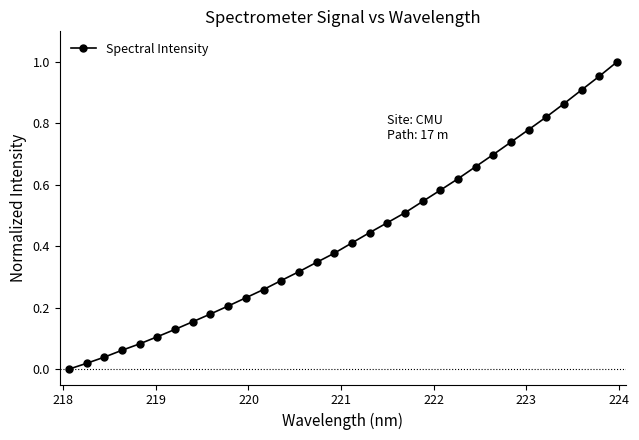

What is the sum of all values?

13.8